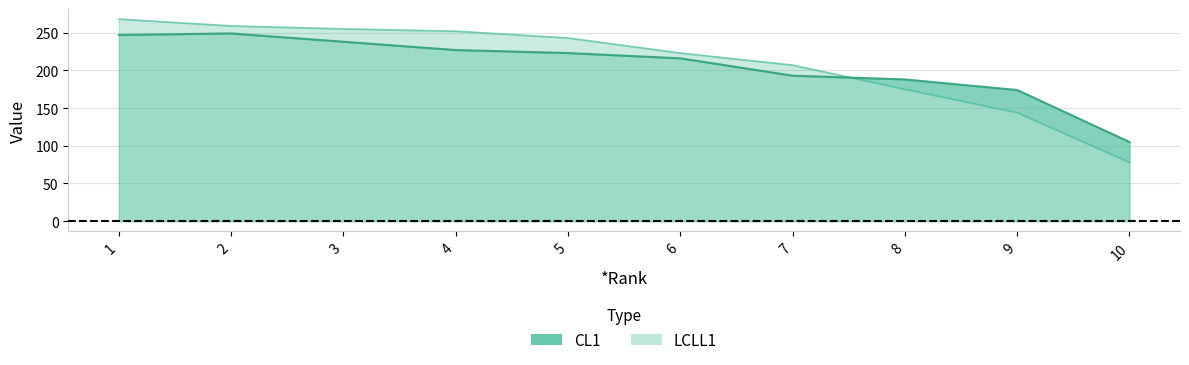

Is it true that LCLL1 equals 259 at 2?

True